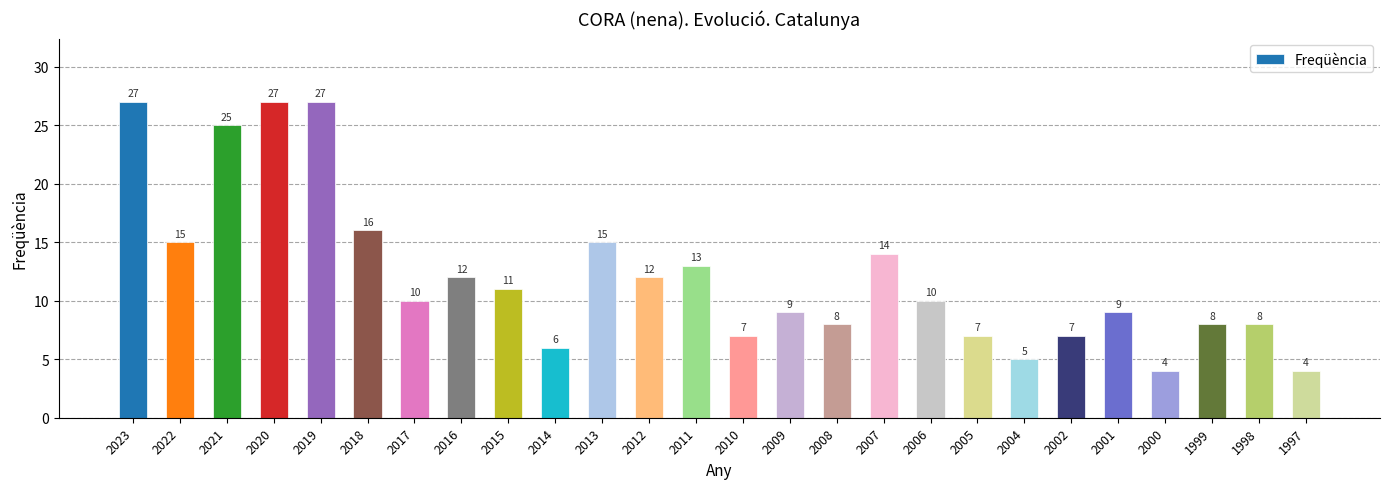

Where does the data first go above 10?

2023